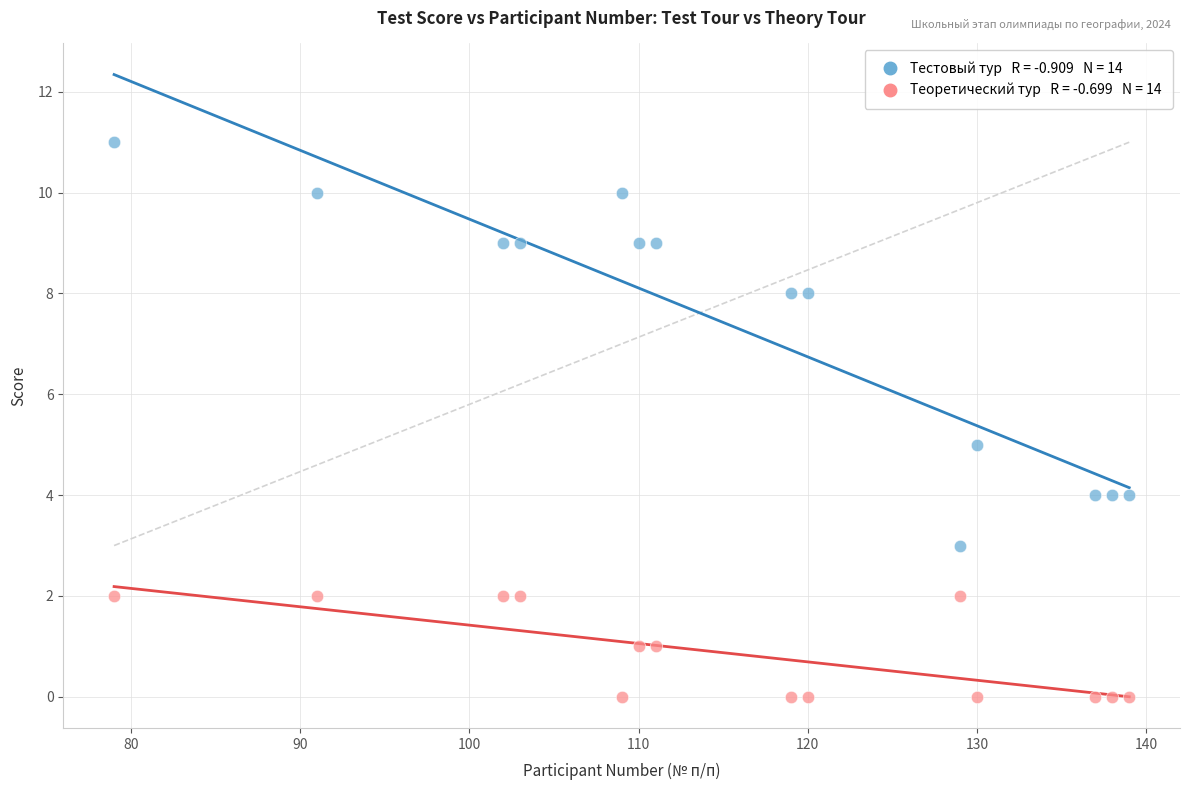

Across all data points, what is the range of Y values (max minus min)?

11